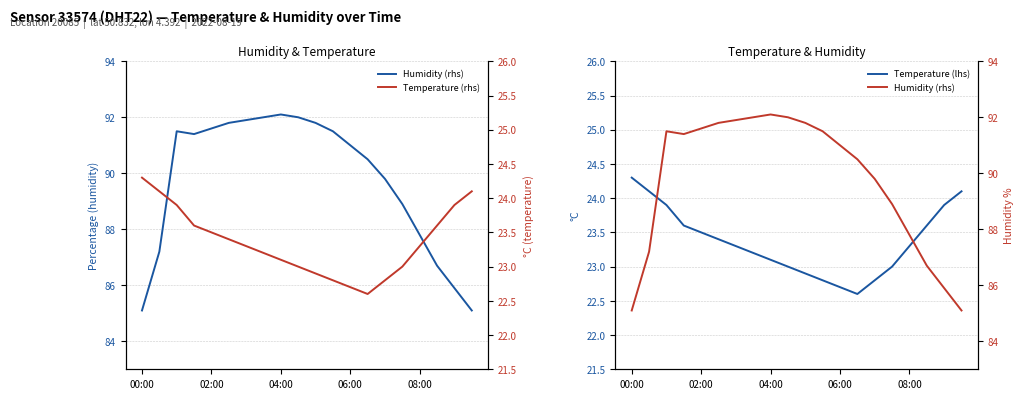

The Temperature (lhs) series shows 38.3 at 04:00. True or false?

False